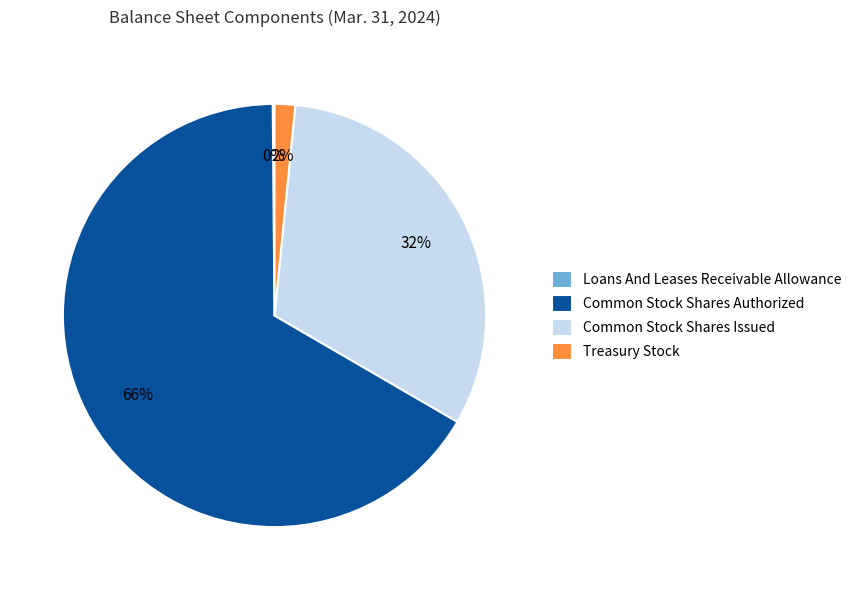

Is it true that Common Stock Shares Issued is 21% of the pie?

False